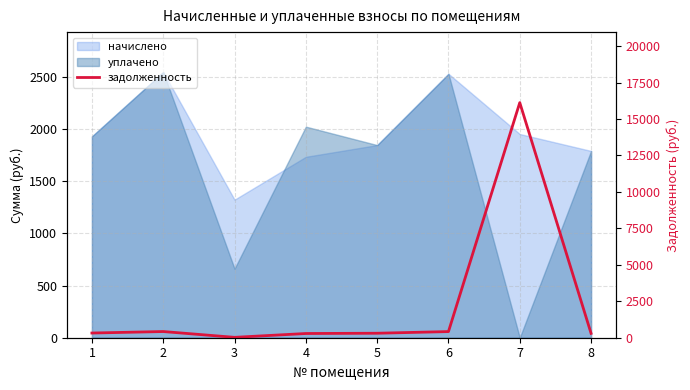

Which has a higher value, 2 or 4?

2